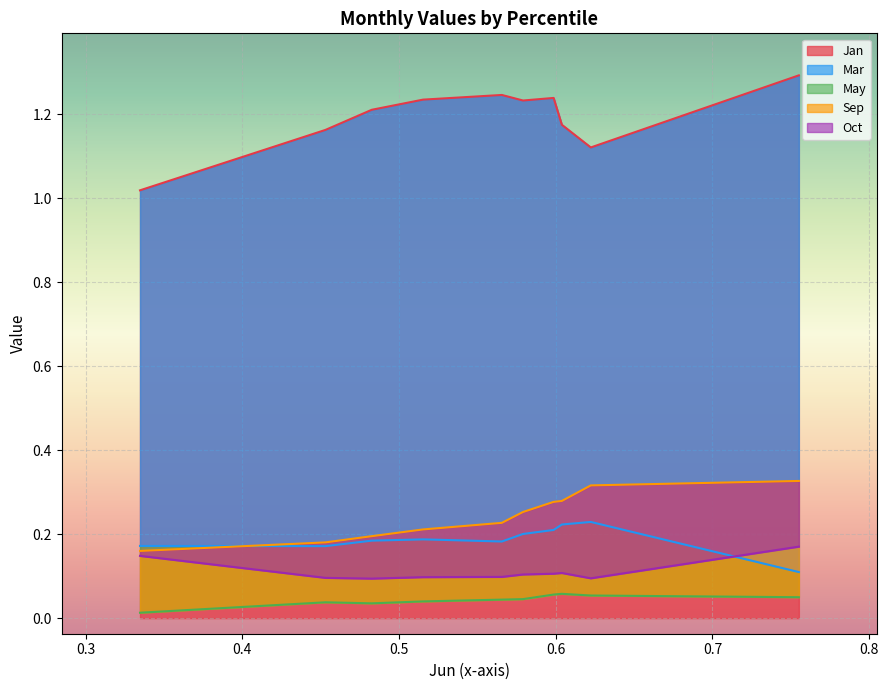

What is the difference between the Jan values at pct35 and pct85?

0.1